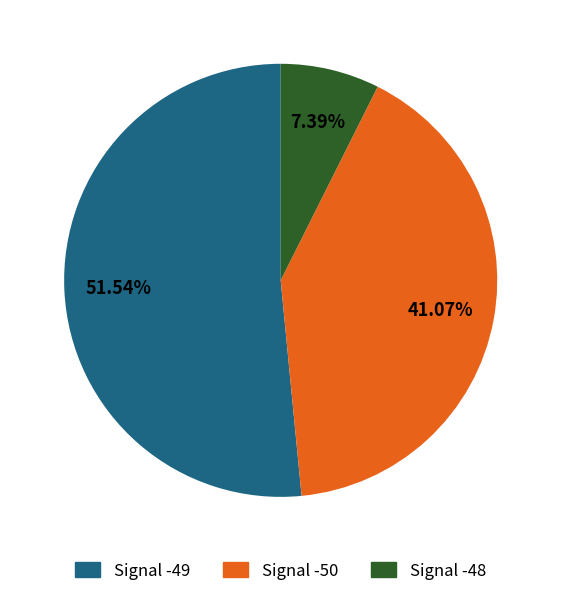

Rank the categories by value from highest to lowest.

Signal -49, Signal -50, Signal -48